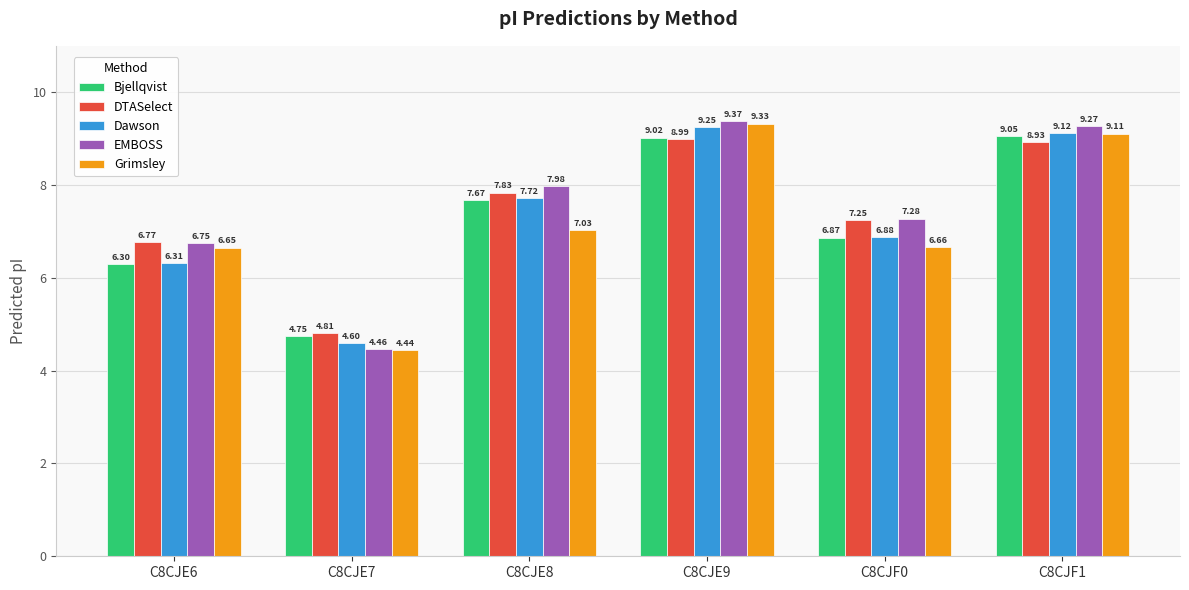

The value of Bjellqvist at C8CJE8 is 7.7. True or false?

True